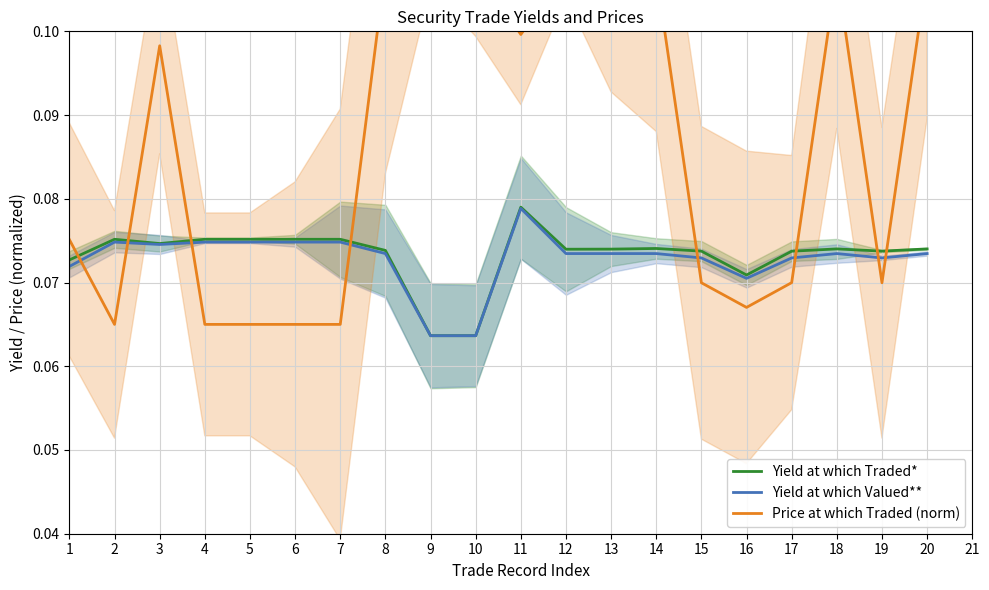

At which category is the sum across all series the highest?

11